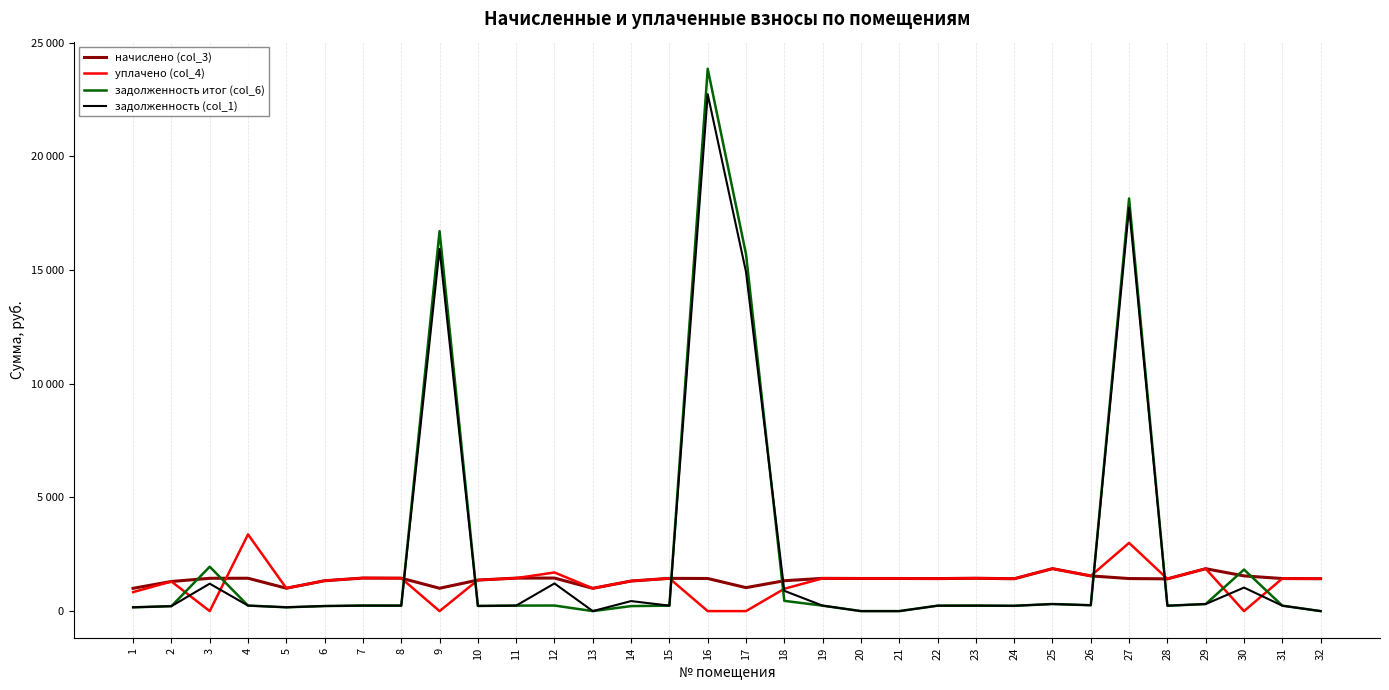

What is the sum of the задолженность (col_1) values at 12 and 32?

1216.1